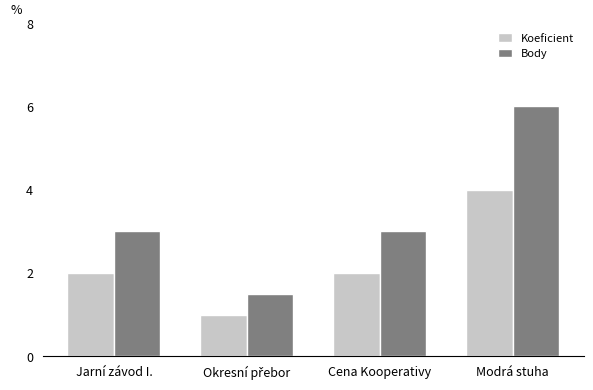

What is the approximate value of Body at Cena Kooperativy?

3.0